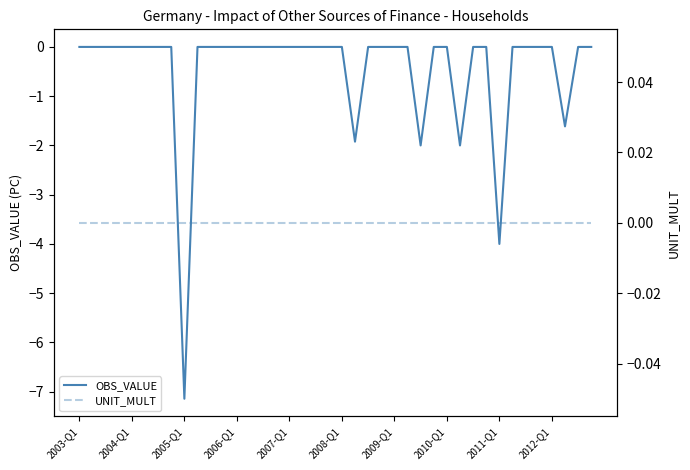

The OBS_VALUE series shows 3.5 at 2012-Q1. True or false?

False